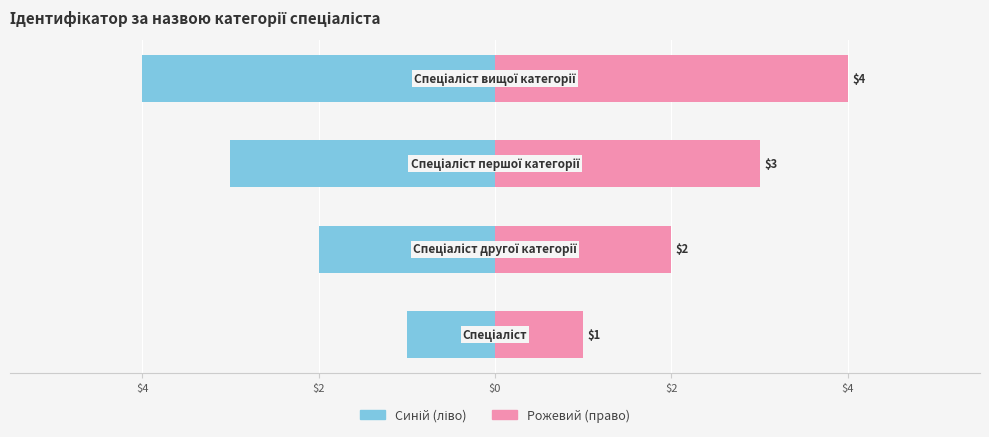

Are the bars grouped side by side (vs. stacked)?

Yes